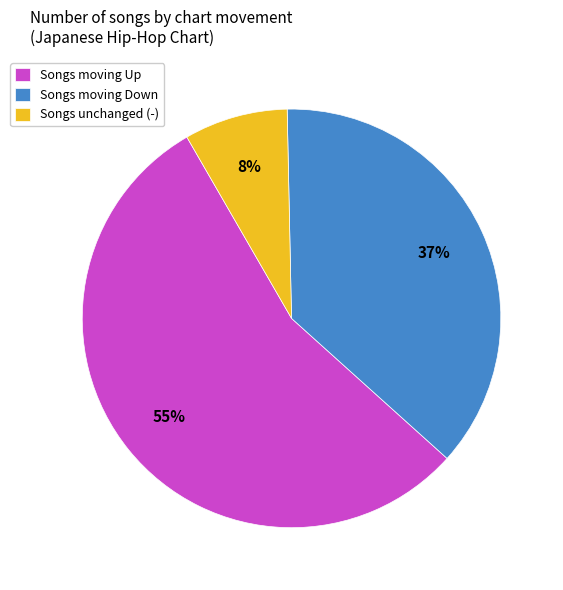

To the nearest percent, what is the average slice percentage?

33%